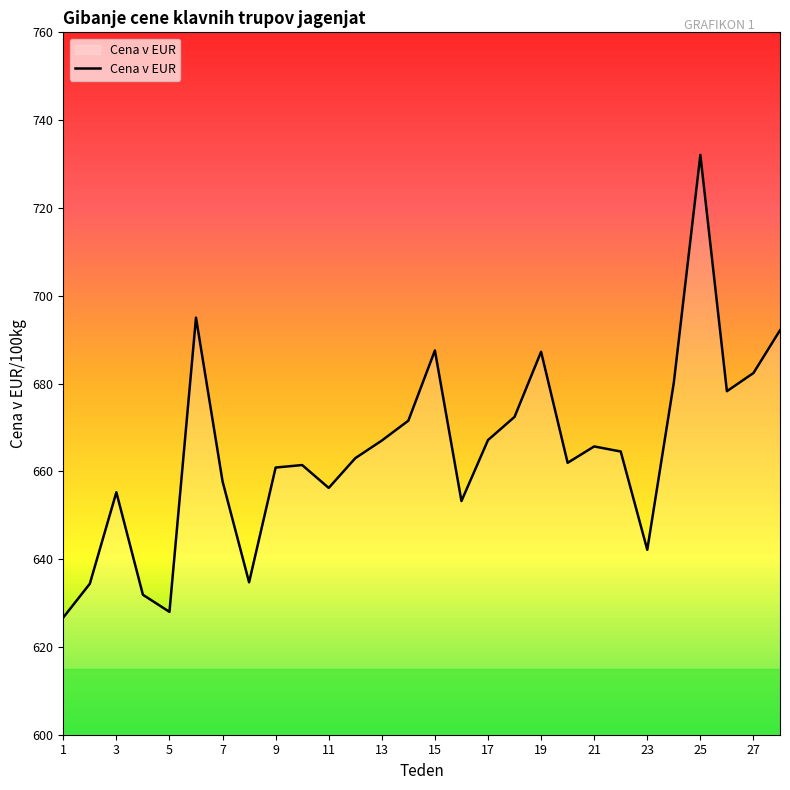

What is the difference between the maximum and minimum values?

105.4